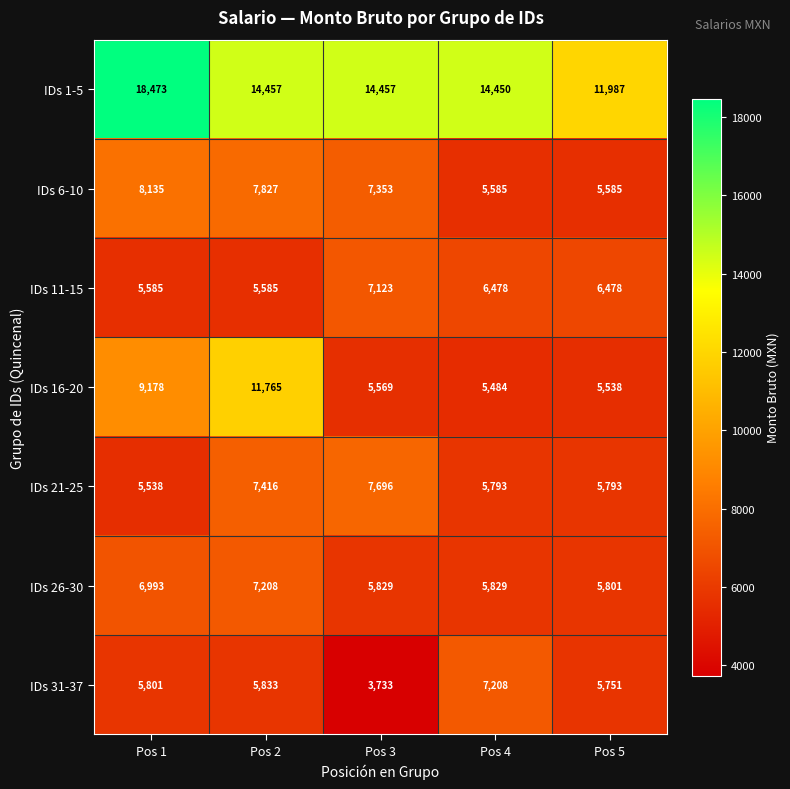

Which series has the widest spread of values?

IDs 1-5